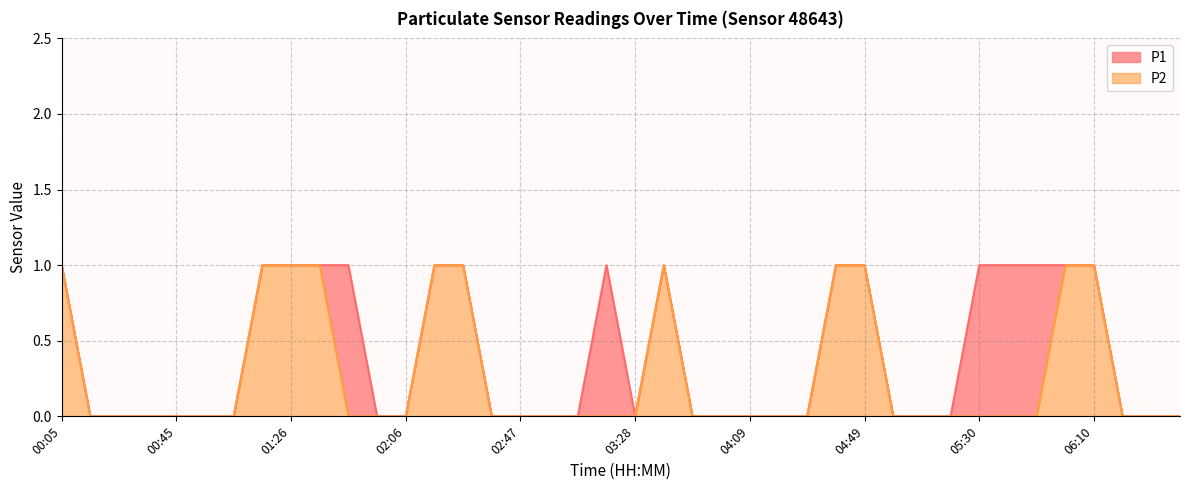

The value of P1 at 00:45 is 1. True or false?

False